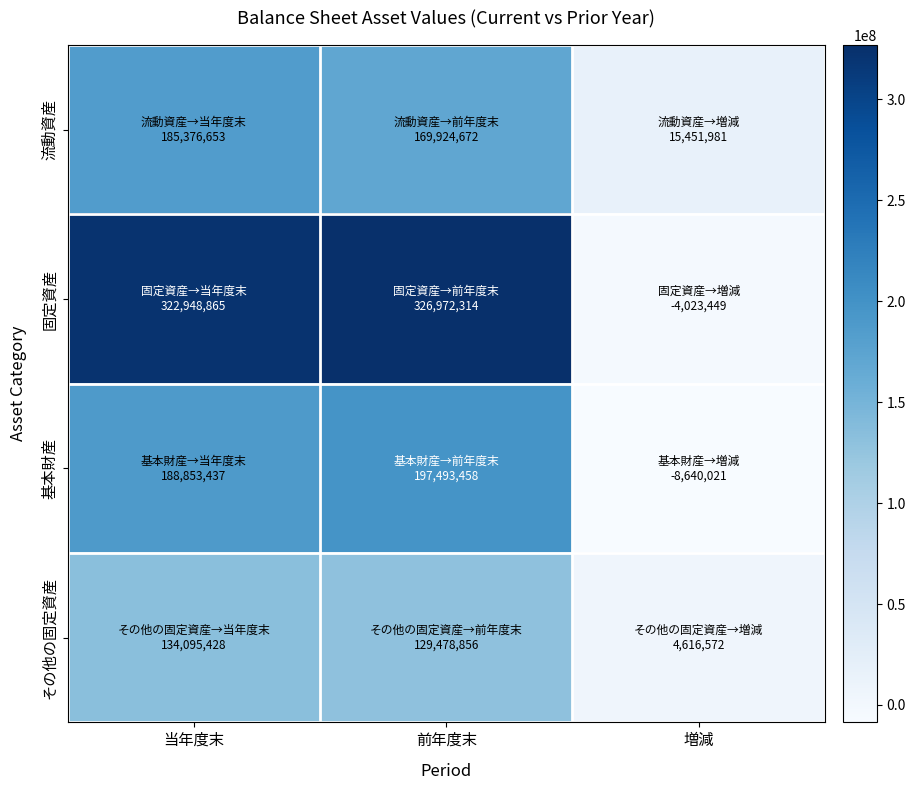

How many data points does each series have?

3